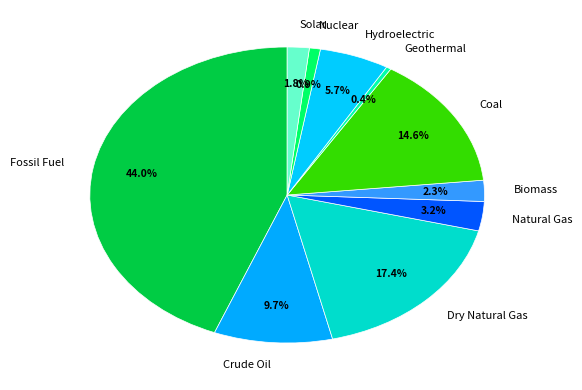

How many segments does this pie chart have?

10